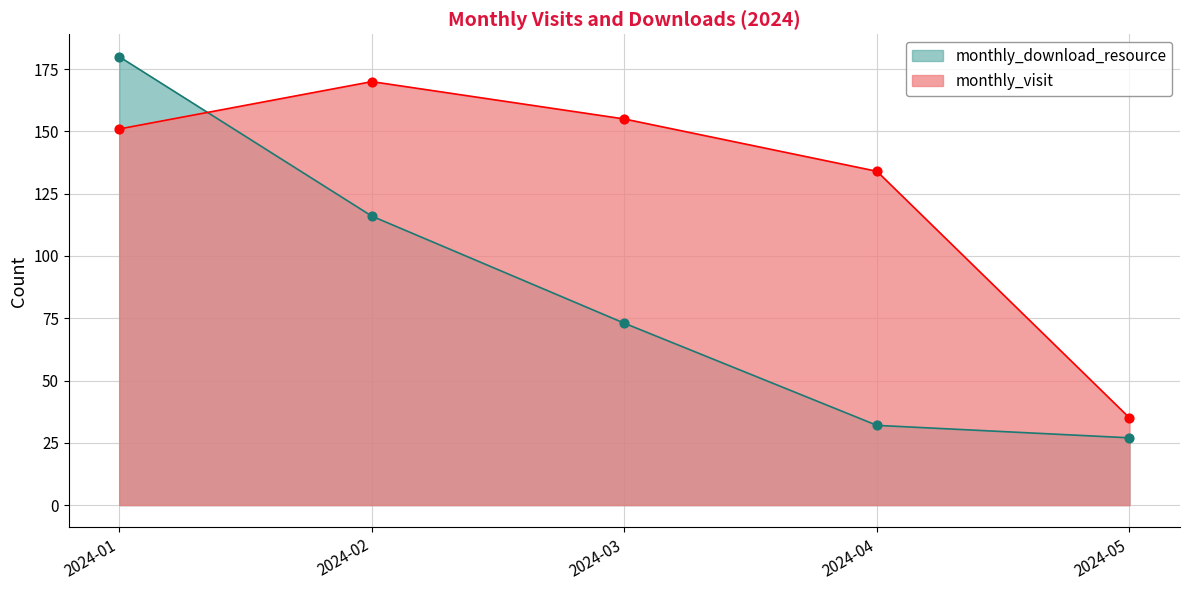

At which category is the sum across all series the highest?

2024-01